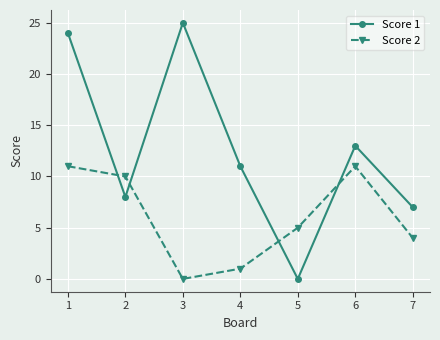

Does the chart display data point markers on the line(s)?

Yes